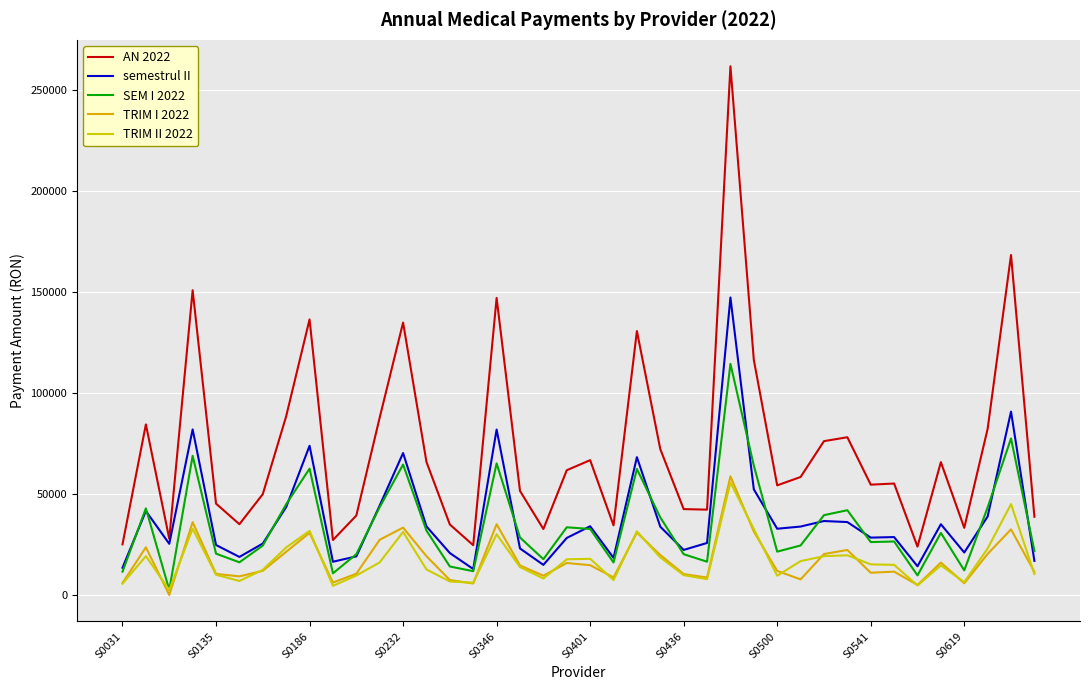

How many lines are shown in the chart?

5